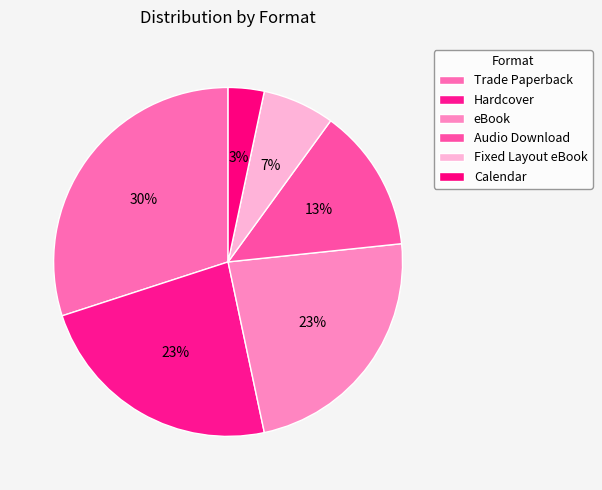

Does any single category account for the majority?

No